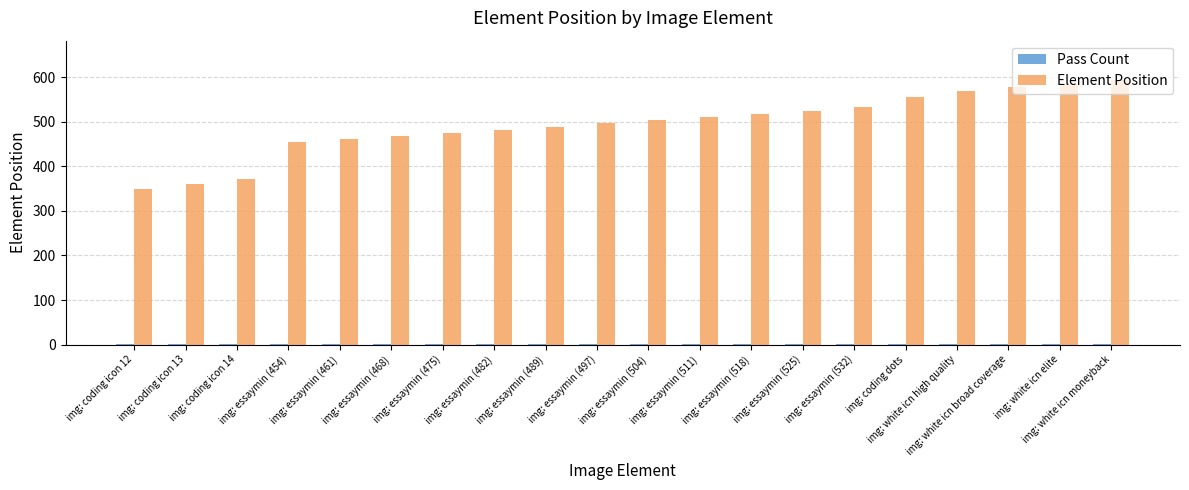

Which series changed the most between img: essaymin (497) and img: white icn broad coverage?

Element Position